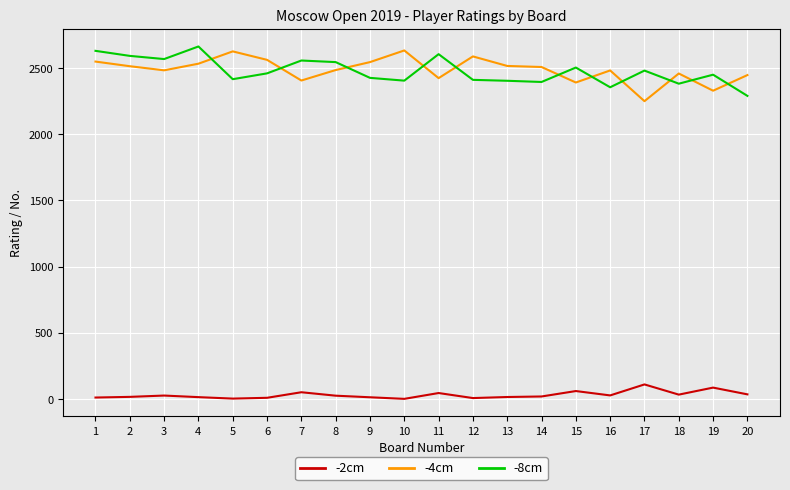

True or false: -2cm has more than 2 points higher than both neighbors.

True